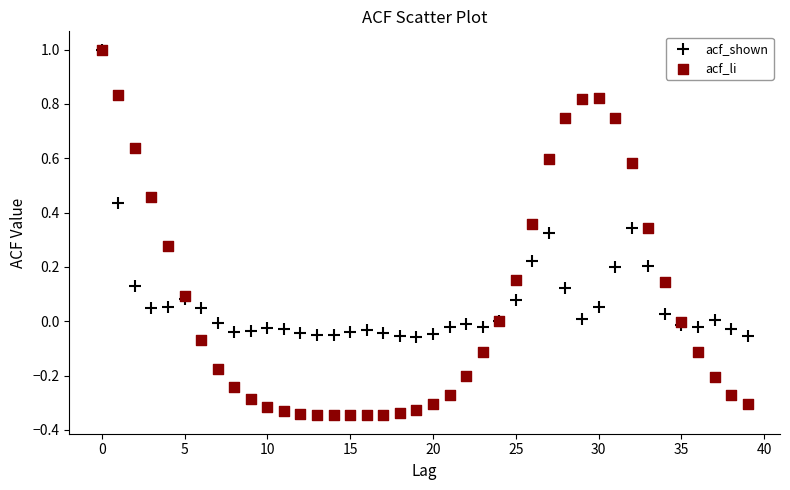

What are all the series names shown in the legend?

acf_shown, acf_li